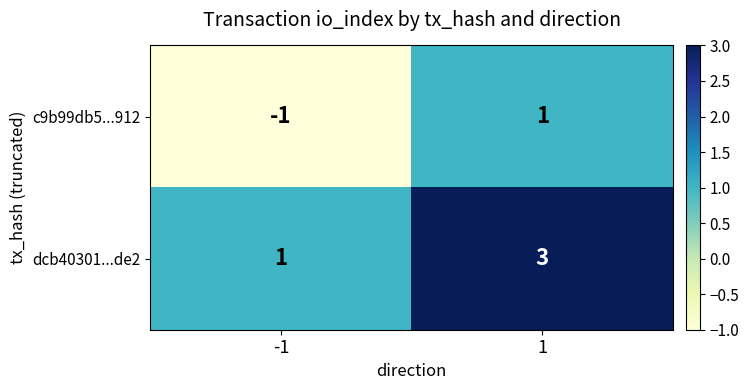

Reading right to left, list all the values displayed in this chart.

c9b99db5...912: 1=1	-1=-1
dcb40301...de2: 1=3	-1=1